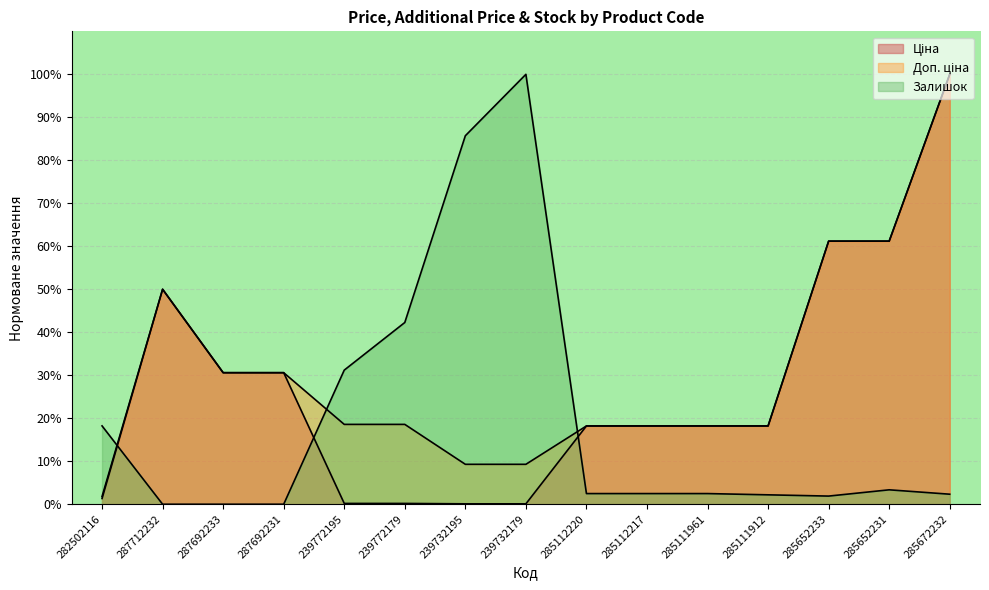

True or false: Ціна has more than 0 points higher than both neighbors.

True